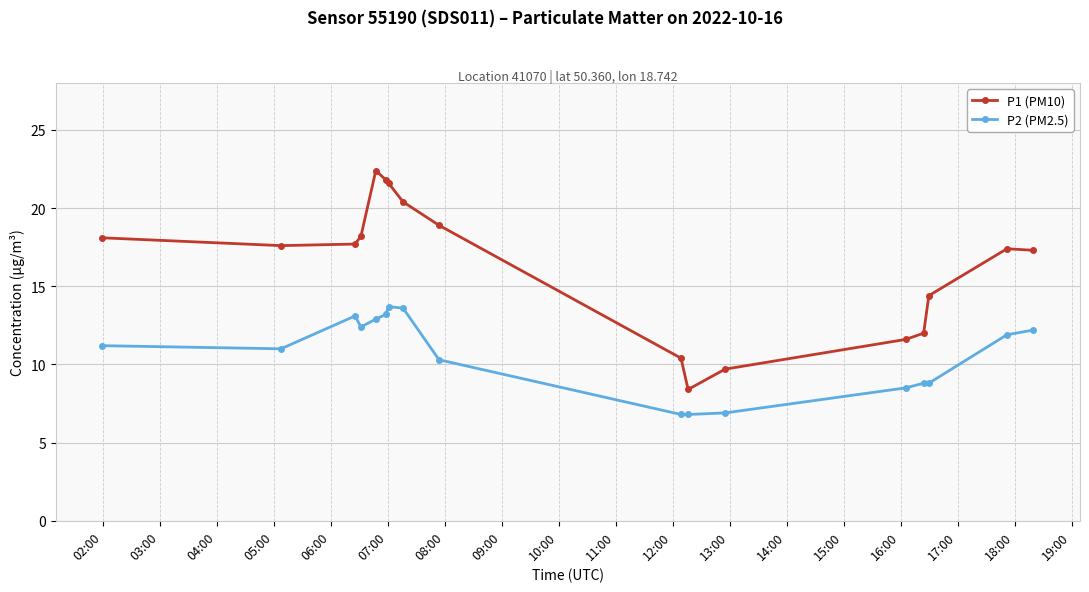

Rank the series by their average value, from lowest to highest.

P2 (PM2.5), P1 (PM10)